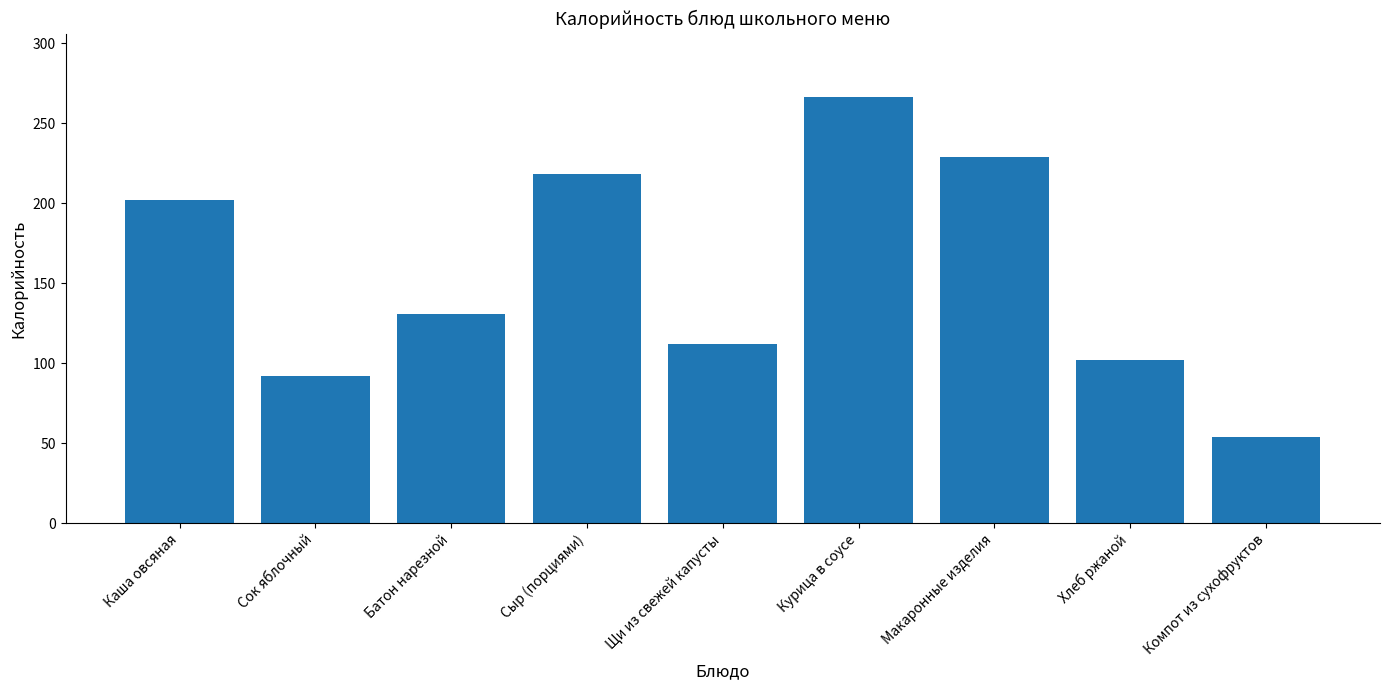

Reading right to left, transcribe all the data shown in this chart.

Компот из сухофруктов=53.9	Хлеб ржаной=102.0	Макаронные изделия=228.6	Курица в соусе=266.1	Щи из свежей капусты=112.0	Сыр (порциями)=218.2	Батон нарезной=131.0	Сок яблочный=92.0	Каша овсяная=201.8